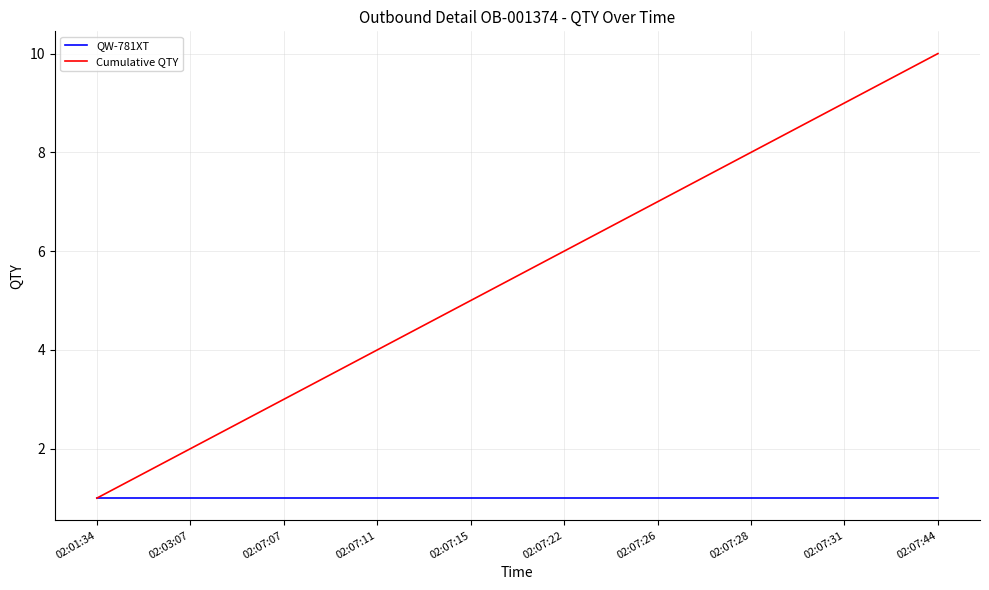

Is the value of Cumulative QTY at 02:07:15 greater than the value of QW-781XT at 02:07:11?

Yes